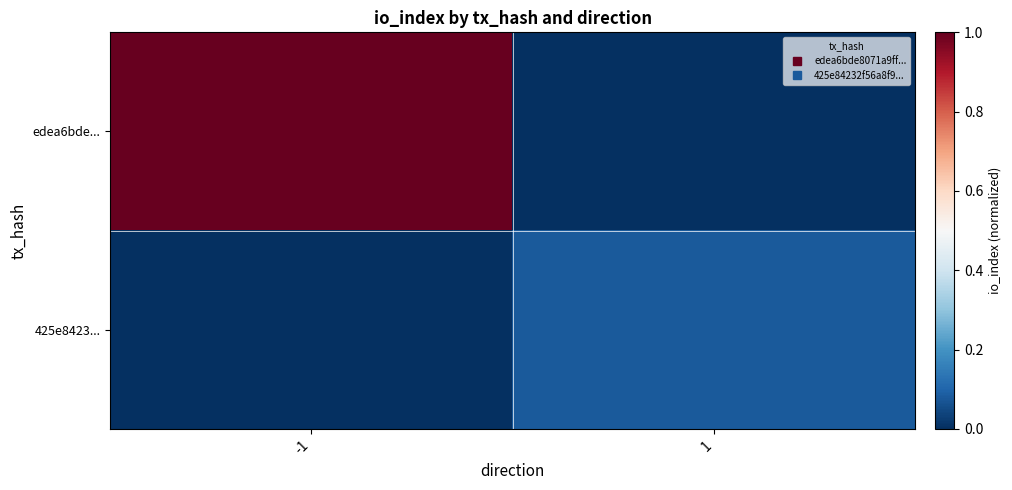

Reading left to right, extract all data points from this chart.

edea6bde...: -1=1.0	1=0.0
425e8423...: -1=0.0	1=0.1